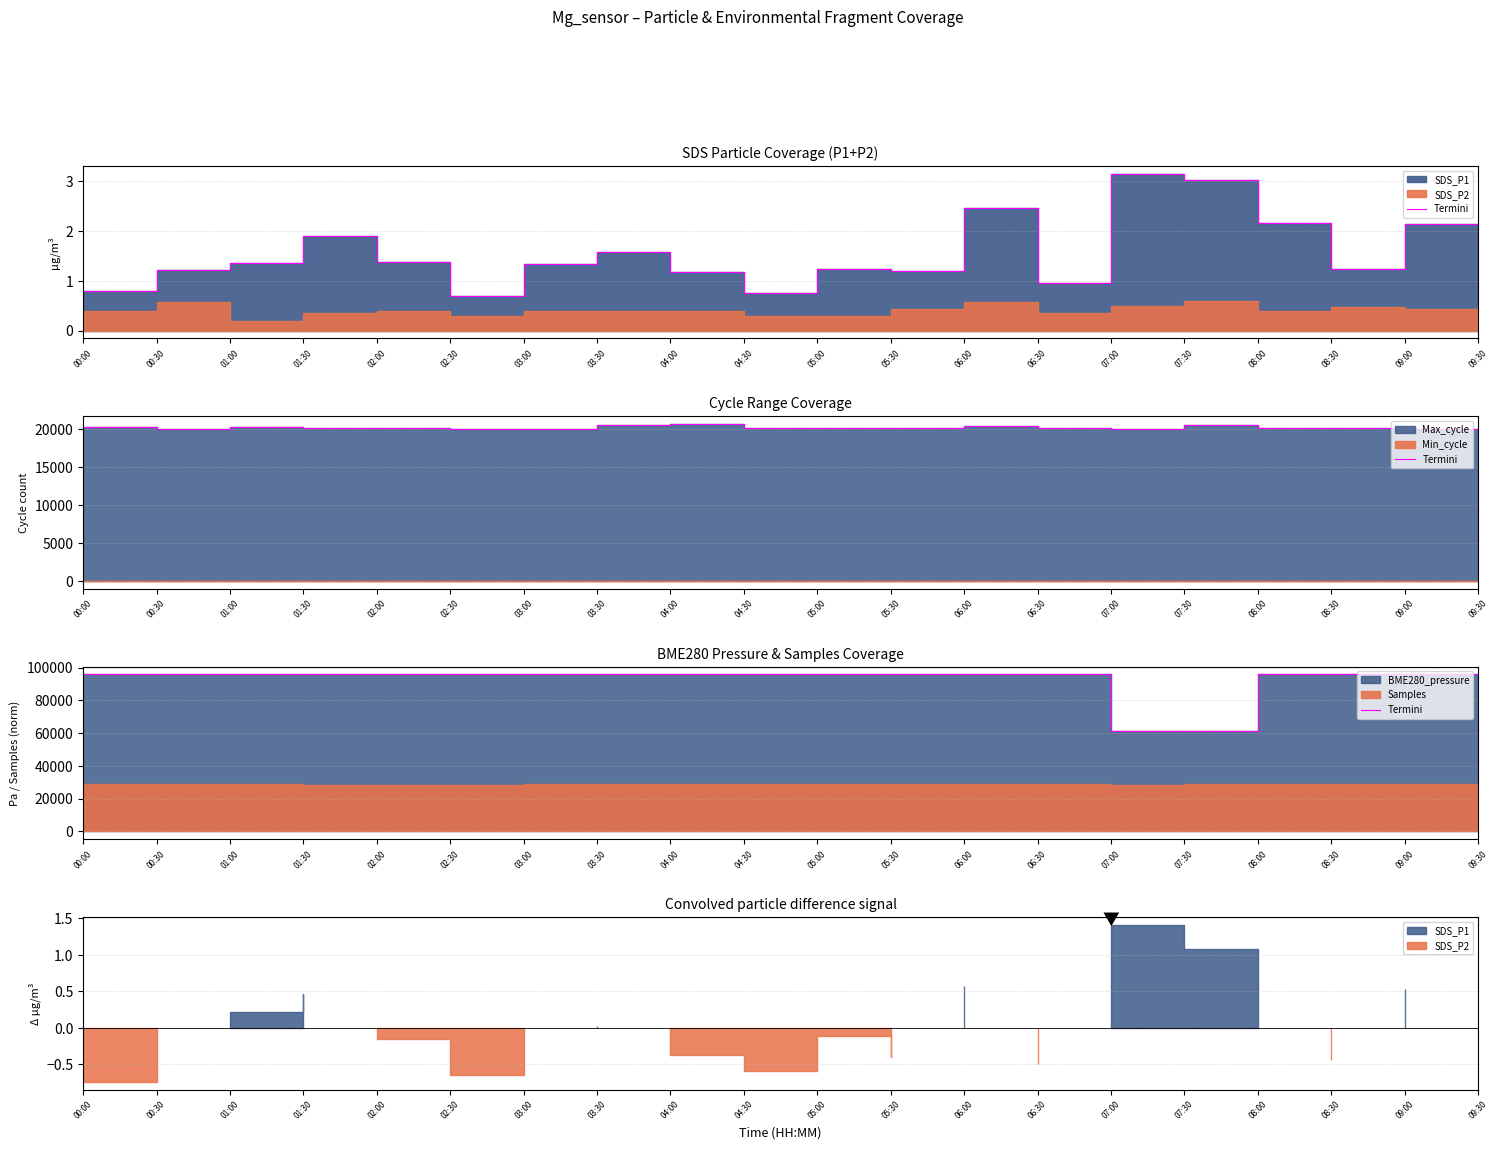

Where does the data first go above 95840?

00:00